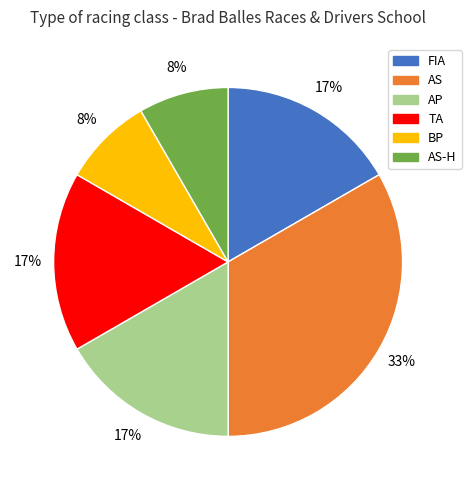

Does any single category account for the majority?

No